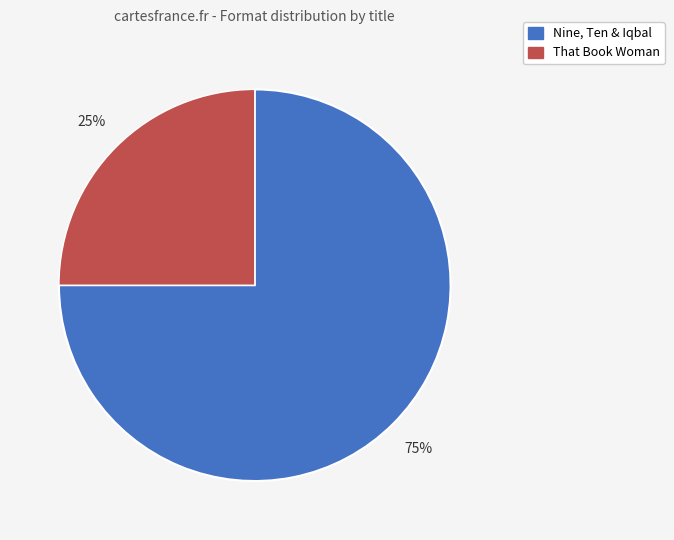

Count the number of slices in the pie.

2